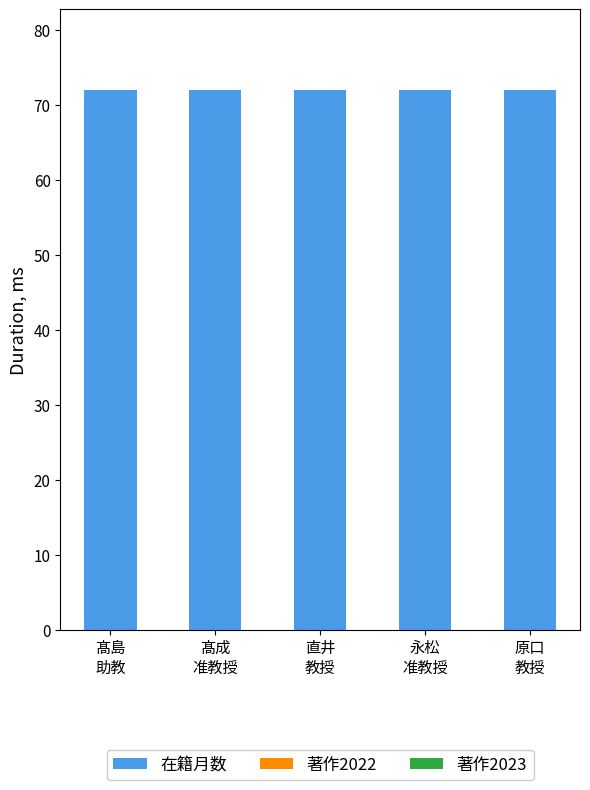

List the labels in order of 著作2022 value, largest first.

髙島
助教, 髙成
准教授, 直井
教授, 永松
准教授, 原口
教授